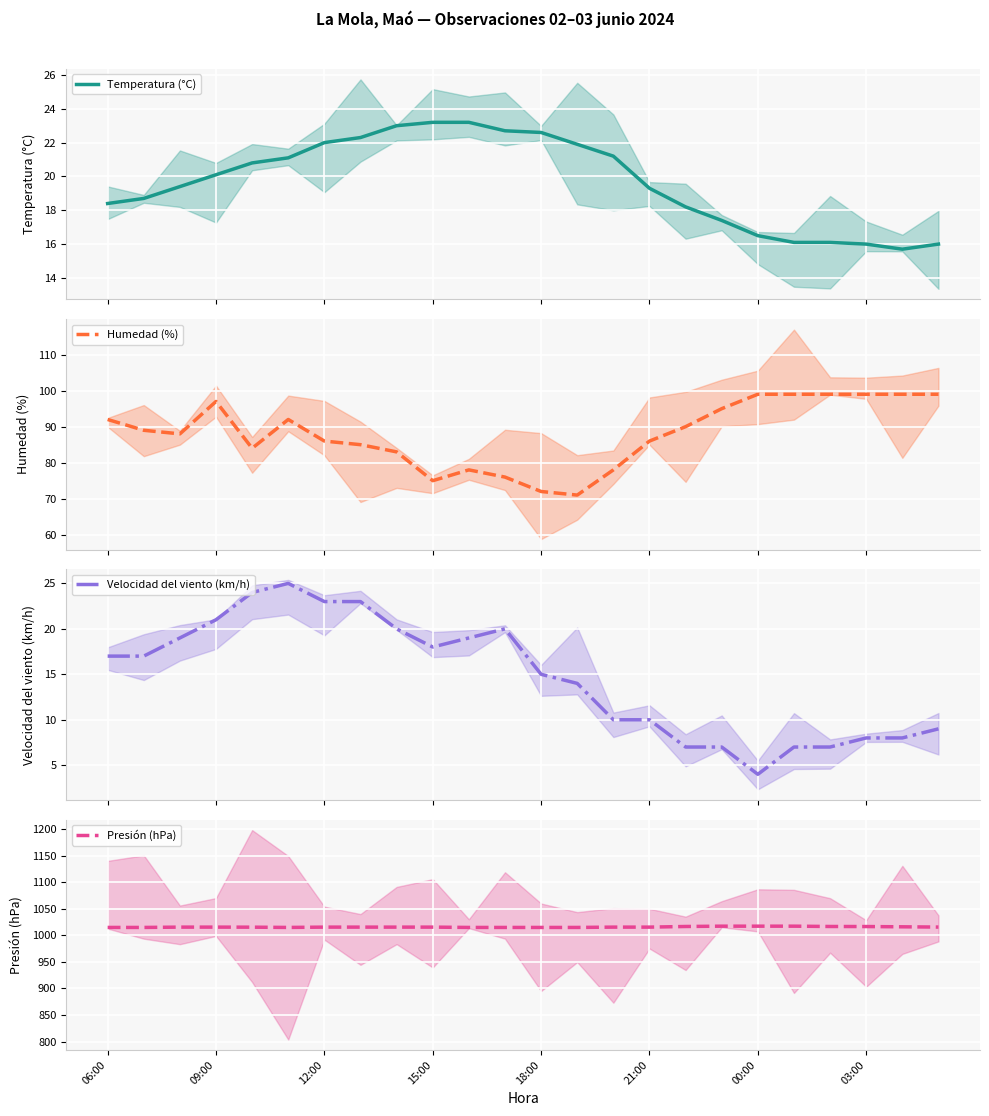

True or false: Temperatura (°C) and Presión (hPa) intersect in this chart.

False